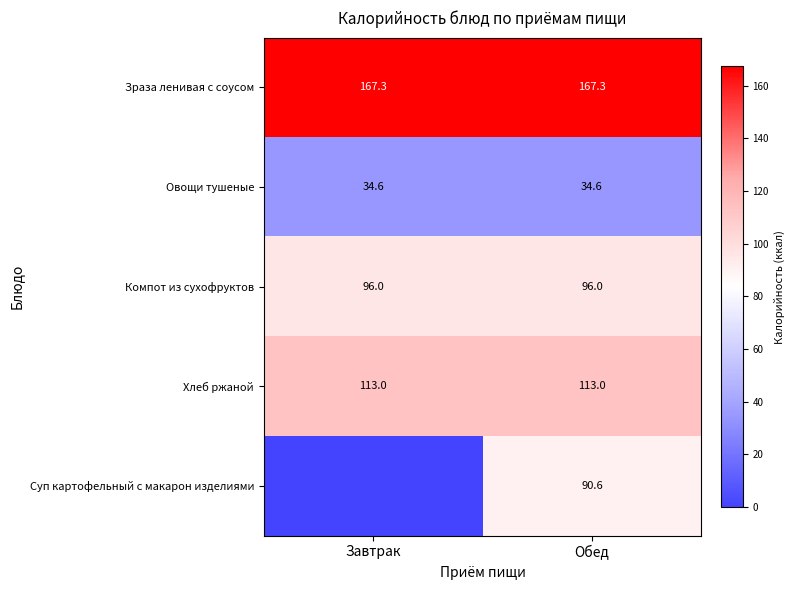

What is the average value of the Хлеб ржаной series?

113.0